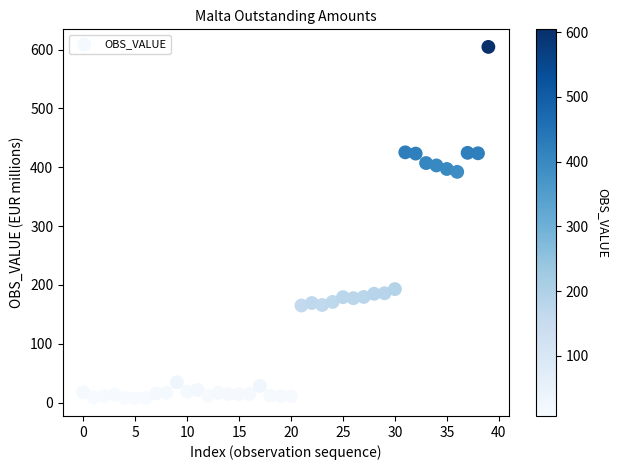

What is the range of Y values (max minus min)?

597.4